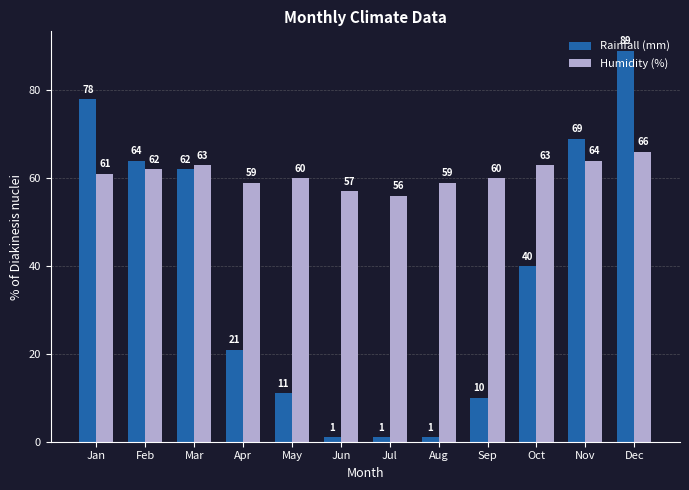

True or false: Rainfall (mm) has a value of 13 at Oct.

False